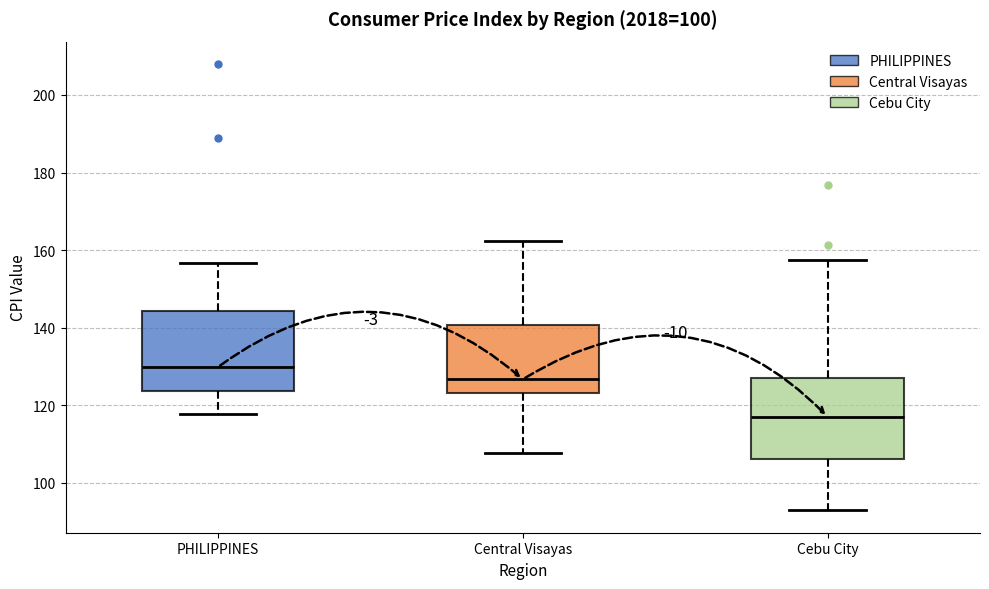

Where is the lower edge of the box for Cebu City on the y-axis? The values are not printed on the chart, so give them approximately, as read against the axis.

106